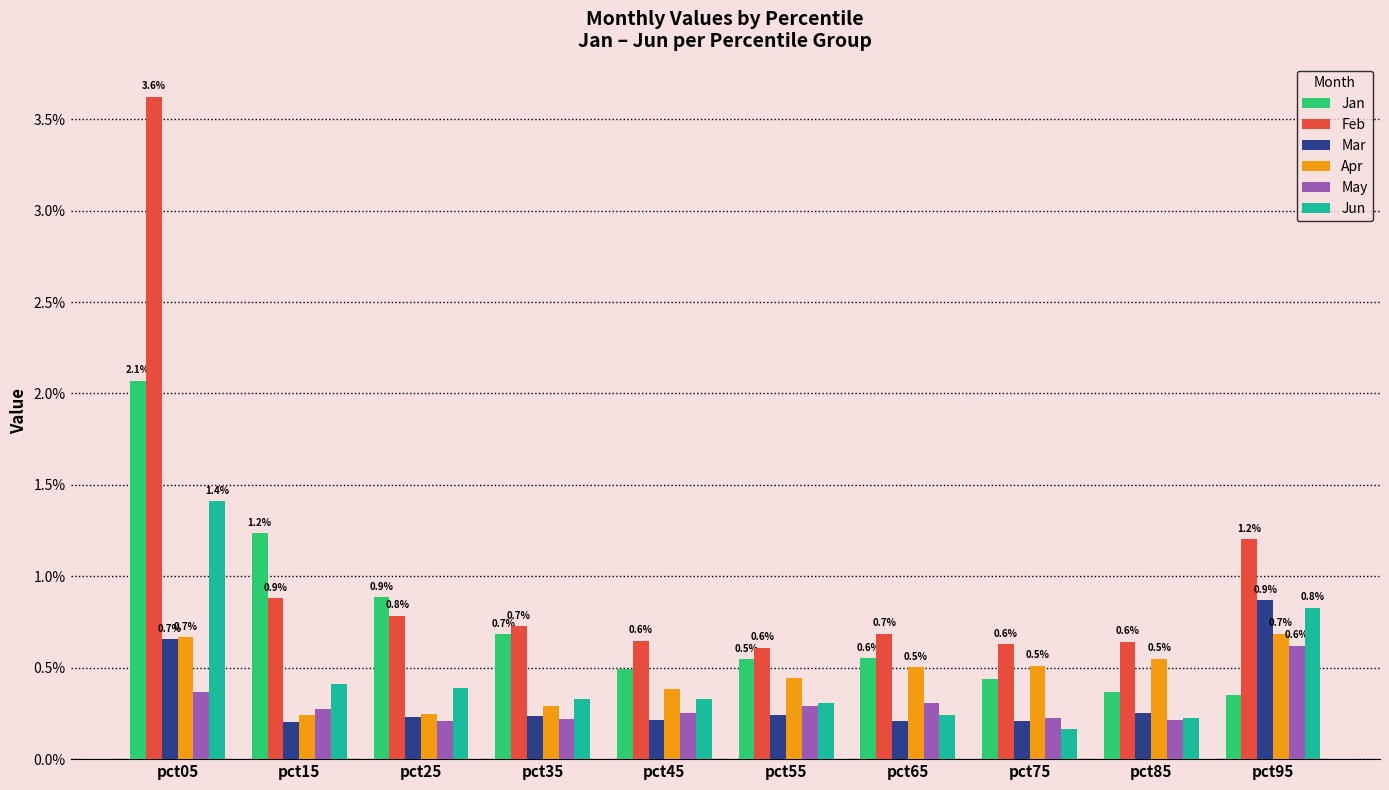

The Jan series shows 0.2 at pct45. True or false?

False